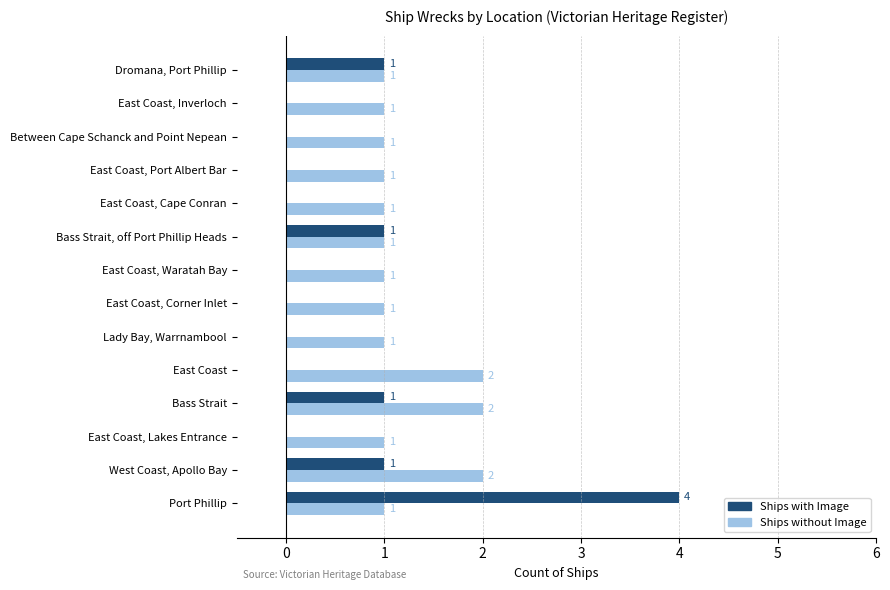

What is the approximate value of Ships with Image at Port Phillip?

4